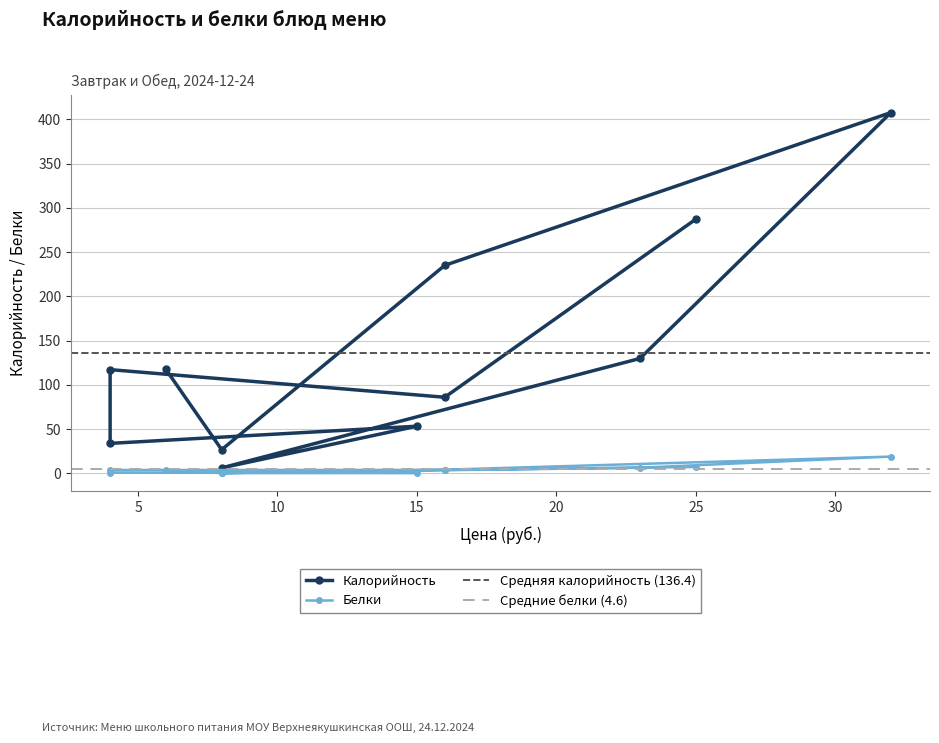

What is the value of the Белки point at the 4th from the left?

0.8